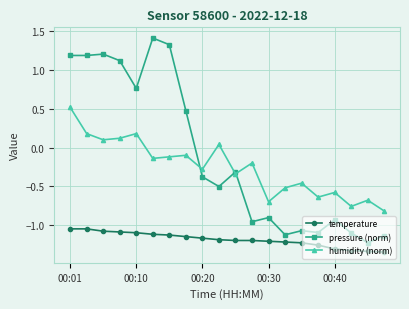

Which series has the widest spread of values?

pressure (norm)